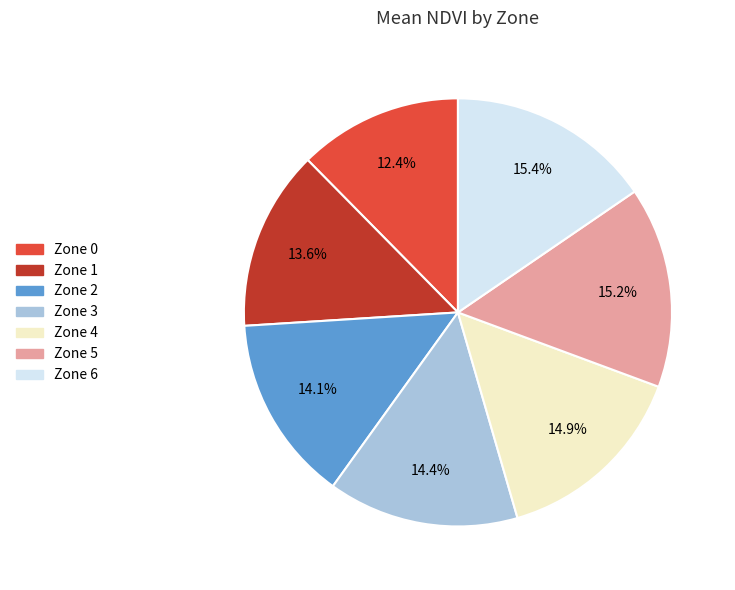

To the nearest percent, what is the average slice percentage?

14%